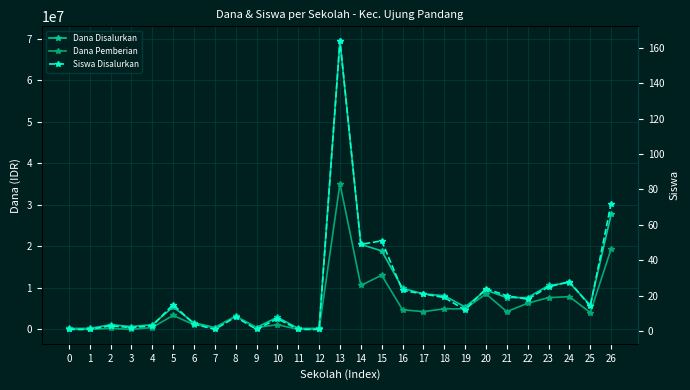

What is the highest value of the Siswa Disalurkan series?

164